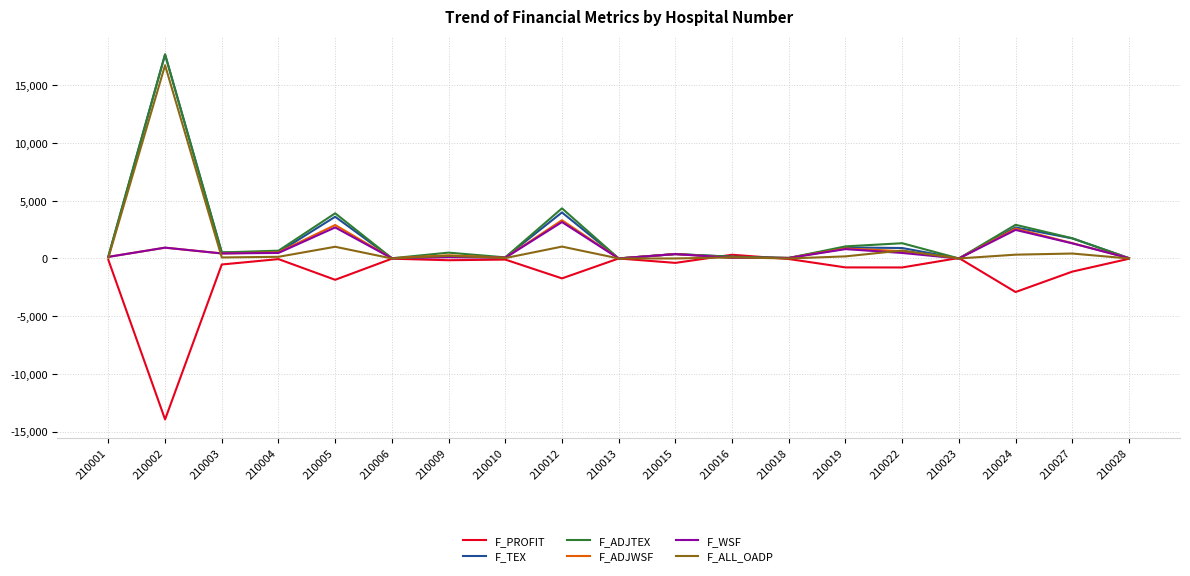

Is this an area chart (filled region under the line)?

No